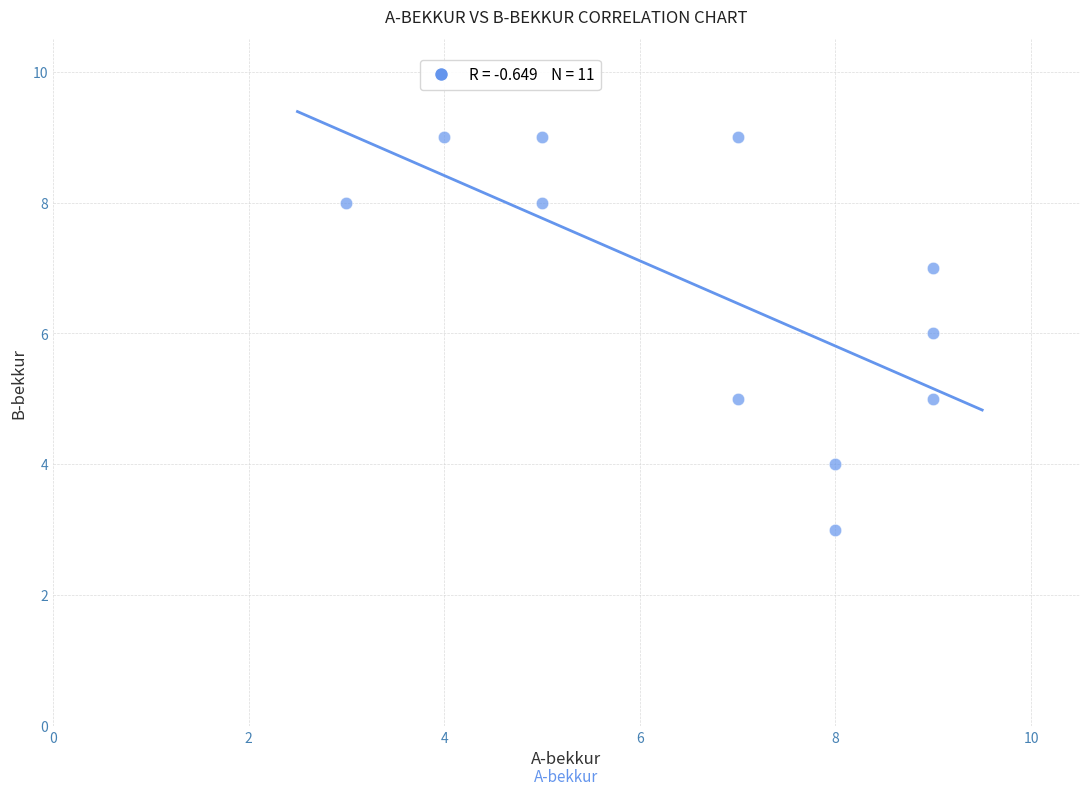

What is the range of X values (max minus min)?

6